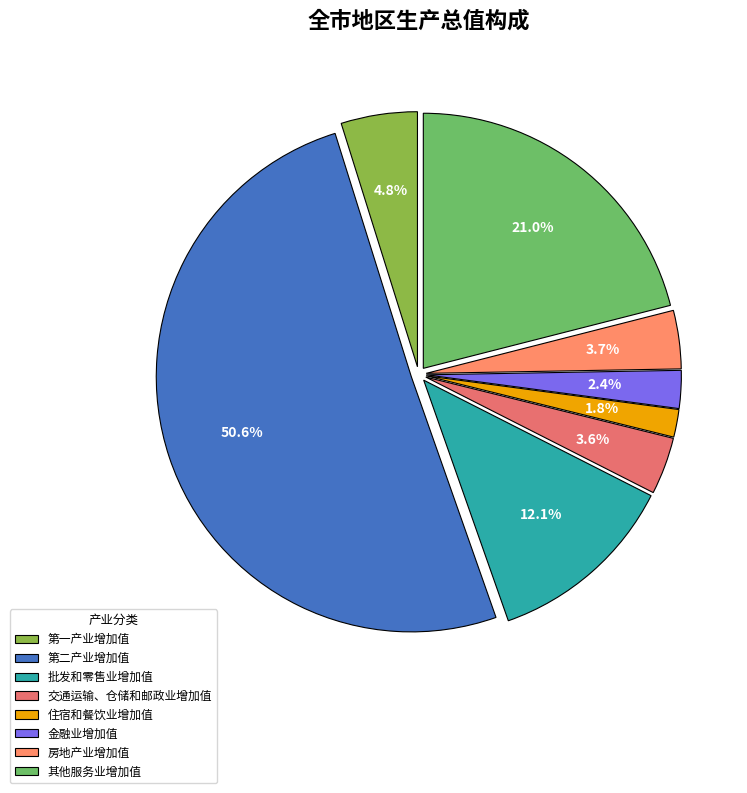

How many segments does this pie chart have?

8